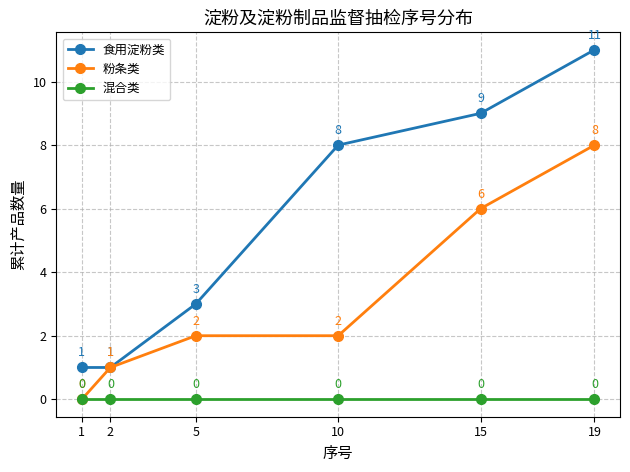

Where is 食用淀粉类 nearest to the value 6?

10